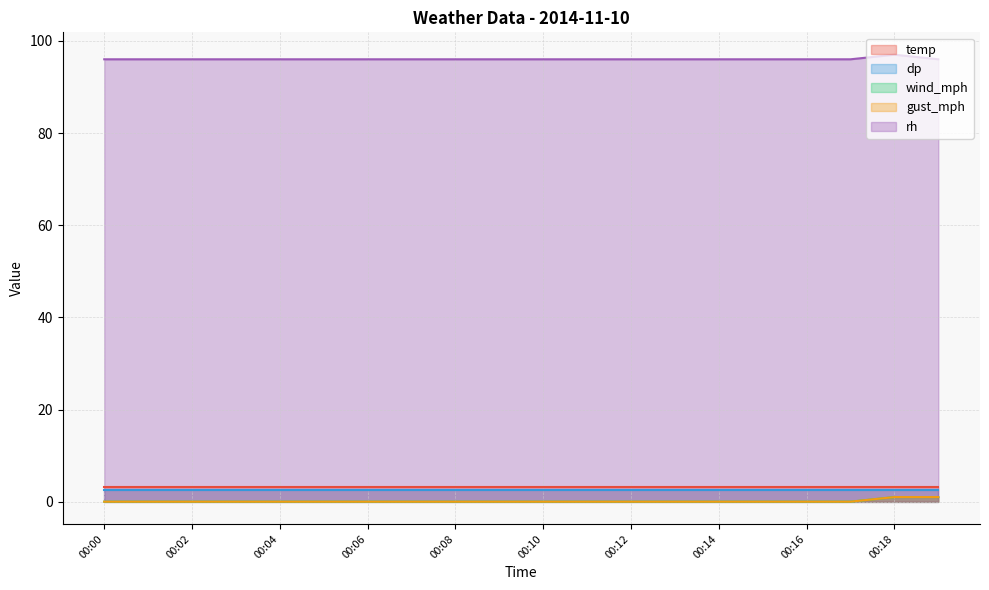

How many values in the rh series exceed 96?

1